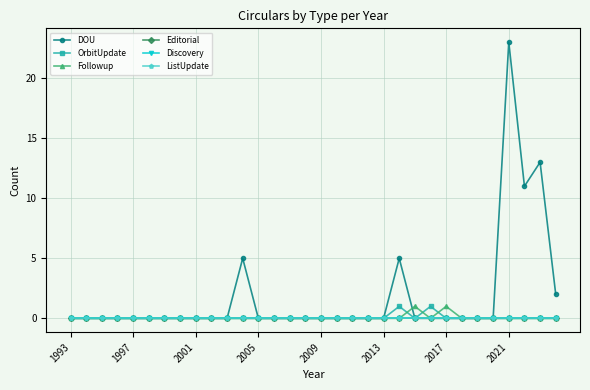

What is the maximum value shown in the chart?

23